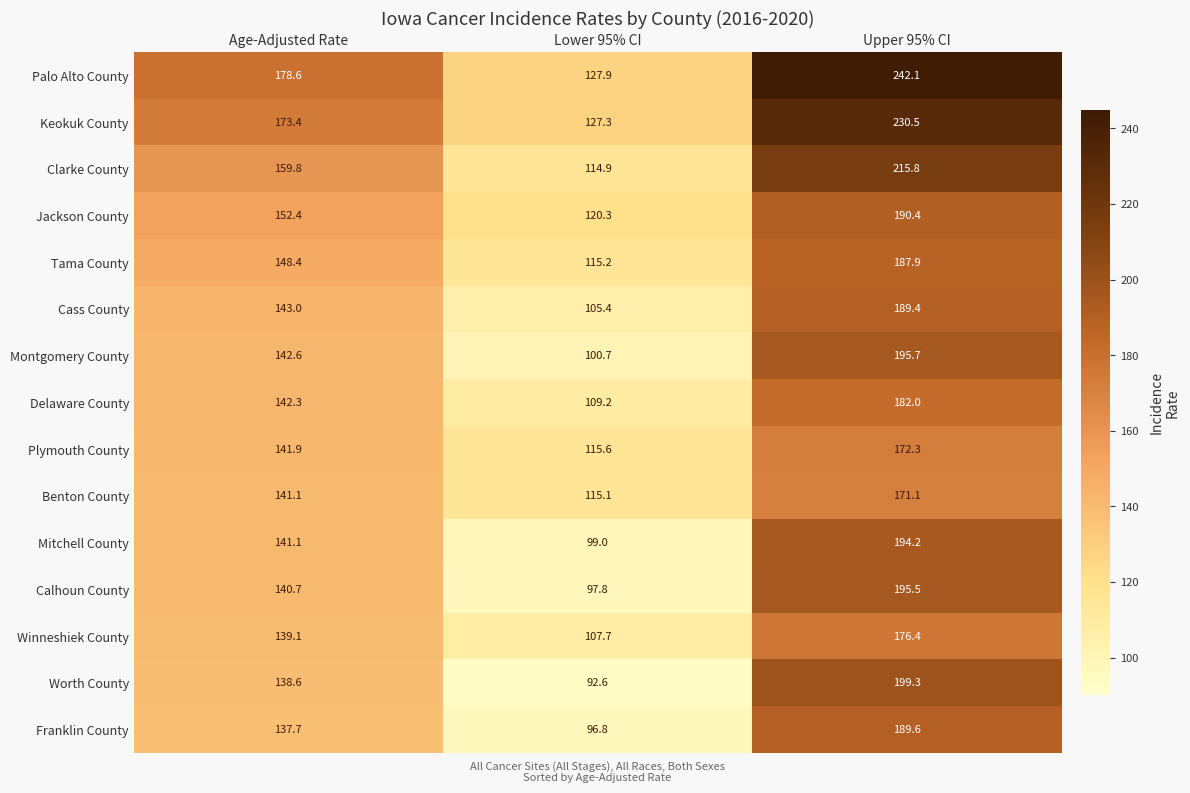

Which series has the largest total across all categories?

Palo Alto County